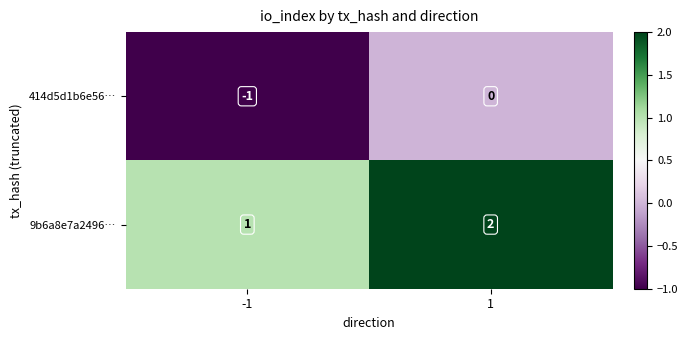

True or false: 414d5d1b6e56… has a value of 0 at -1.

False